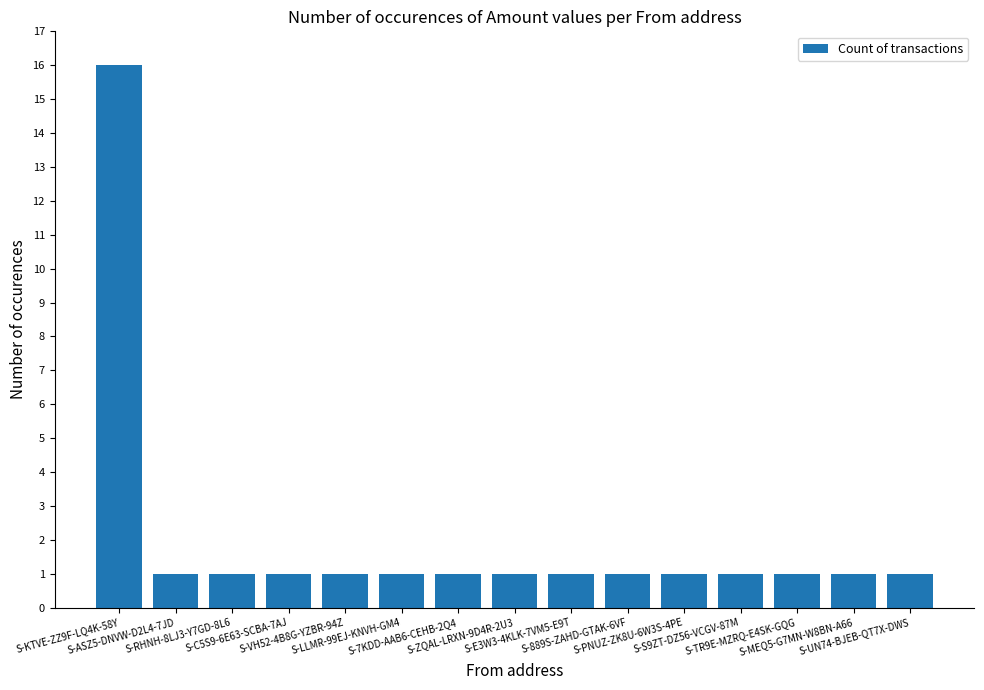

True or false: the data shows 0 at S-LLMR-99EJ-KNVH-GM4.

False